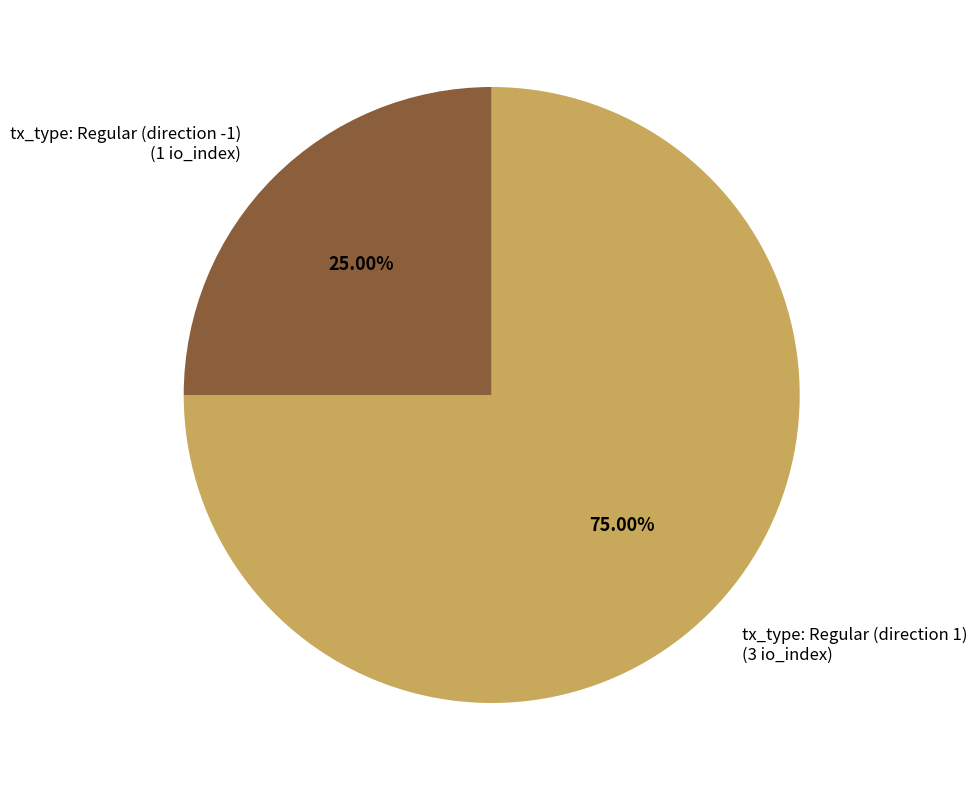

True or false: tx_type: Regular (direction -1) accounts for 15% of the total.

False